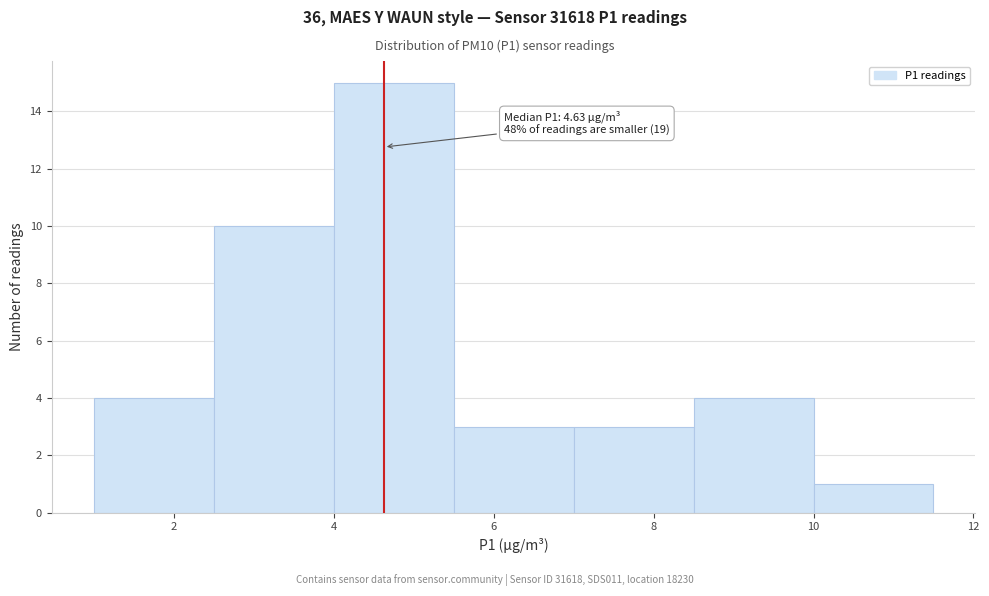

Which range on the x-axis has the tallest bar?

4.0 to 5.5